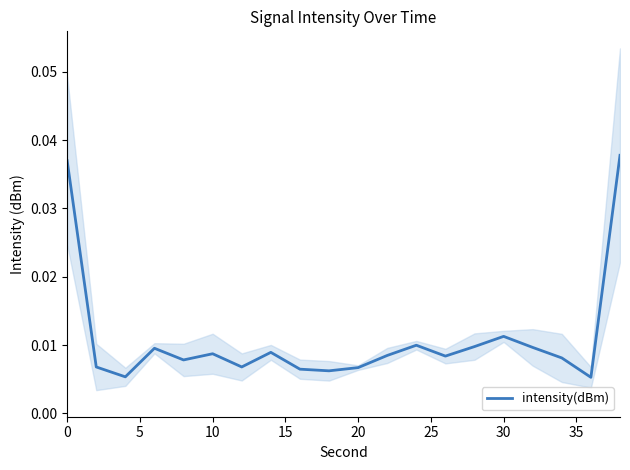

True or false: there are more than 1 points higher than both neighbors.

True